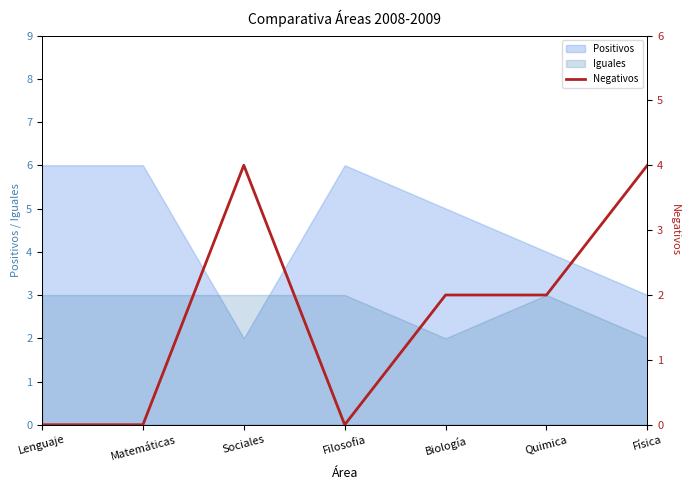

What is the maximum value for Iguales?

3